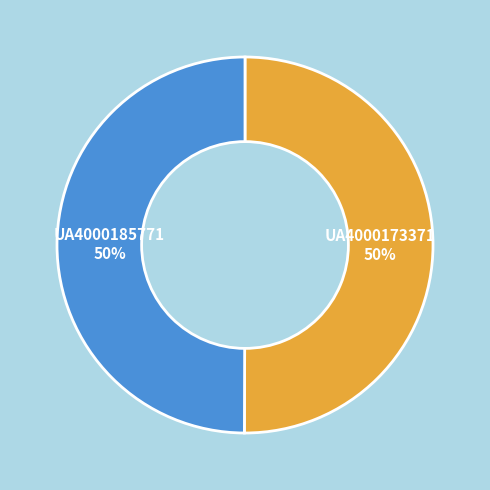

Approximately how many times larger is the value at UA4000173371 compared to UA4000185771?

1.0